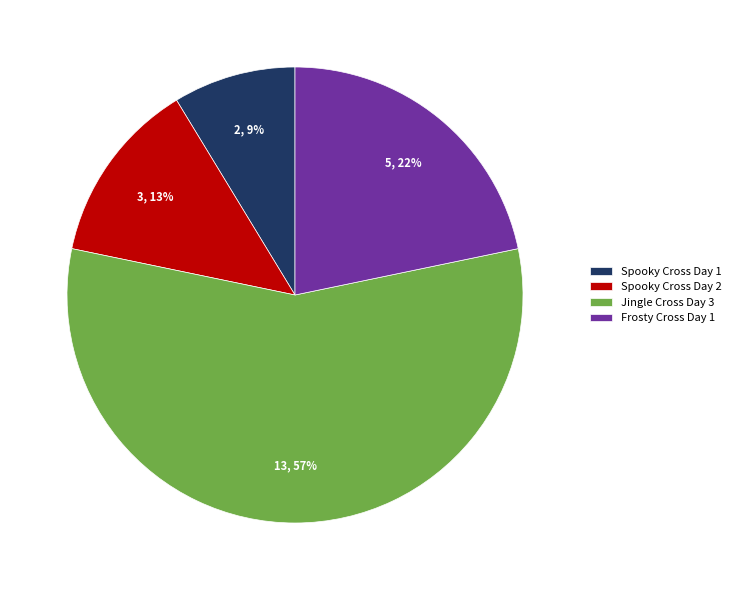

Is there any slice that represents more than half of the pie?

Yes